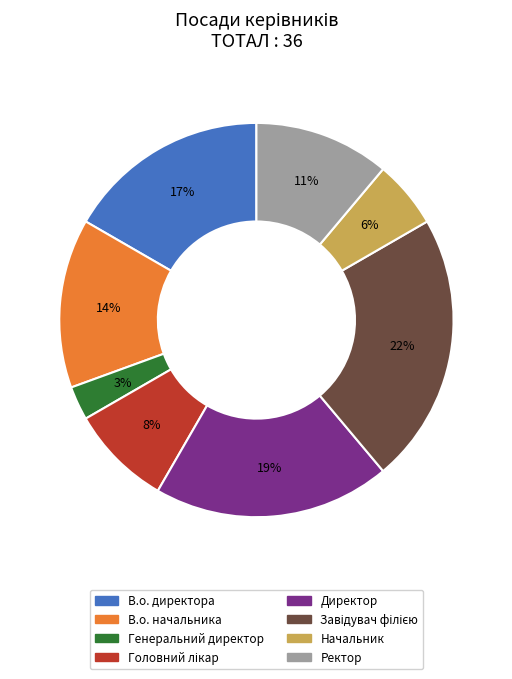

Do В.о. директора and Начальник together represent more than half of the pie?

No